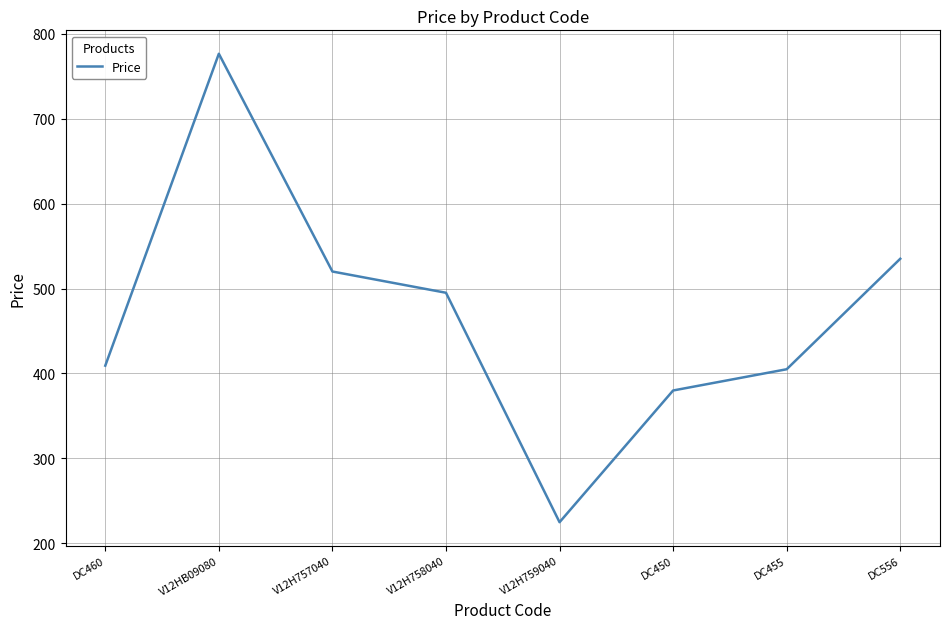

True or false: the data shows 288.5 at V12H757040.

False